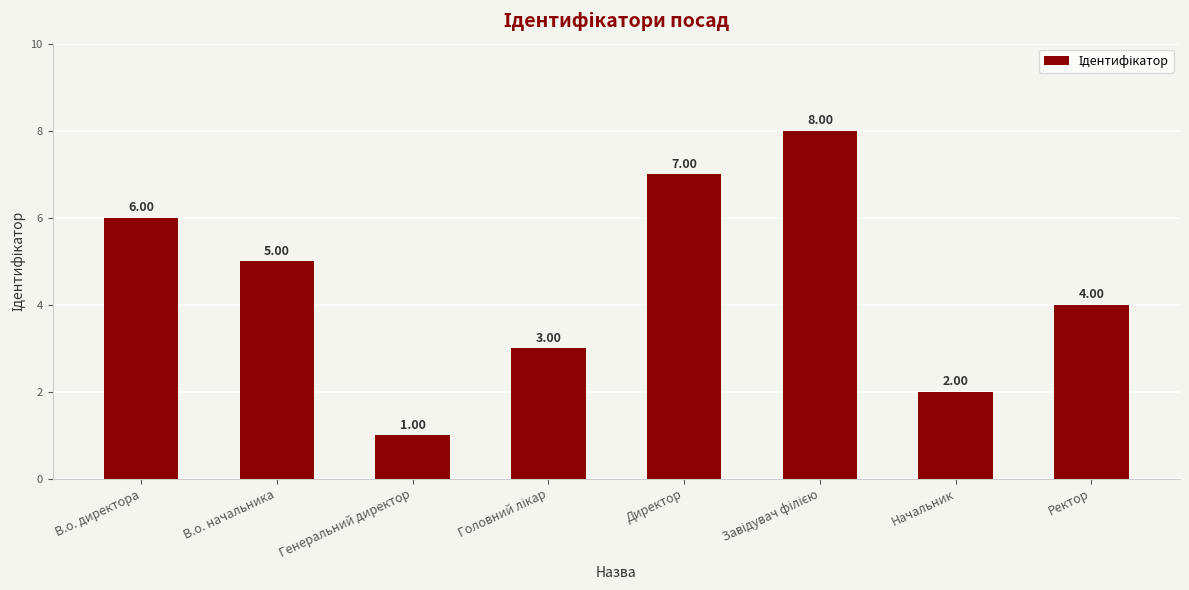

What is the change in value from Начальник to Ректор?

+2